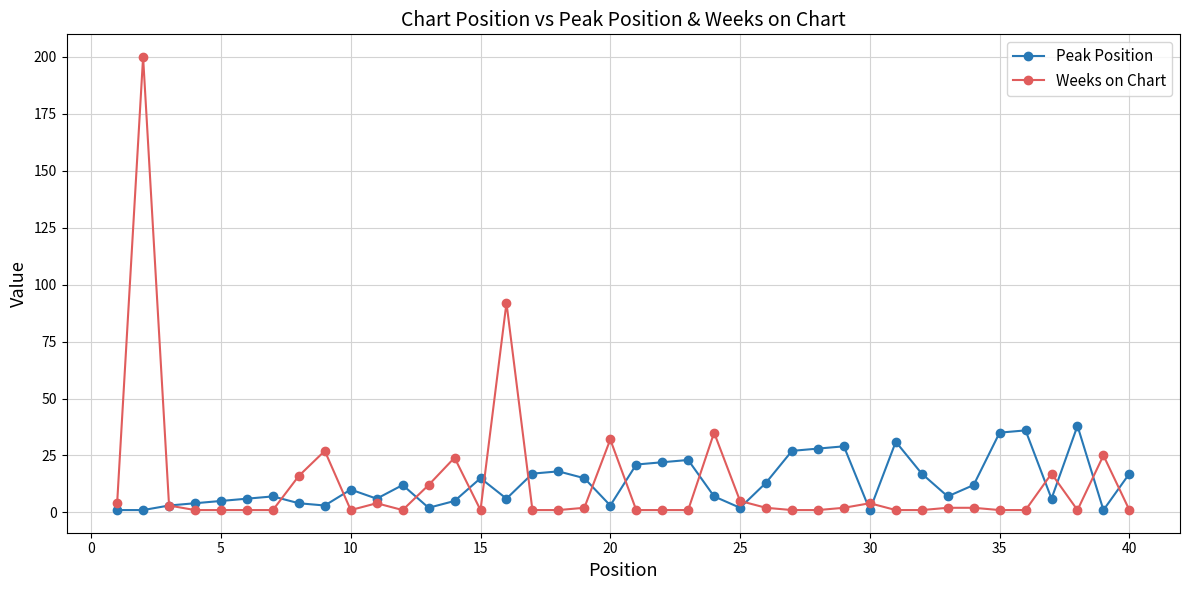

Does the chart display data point markers on the line(s)?

Yes